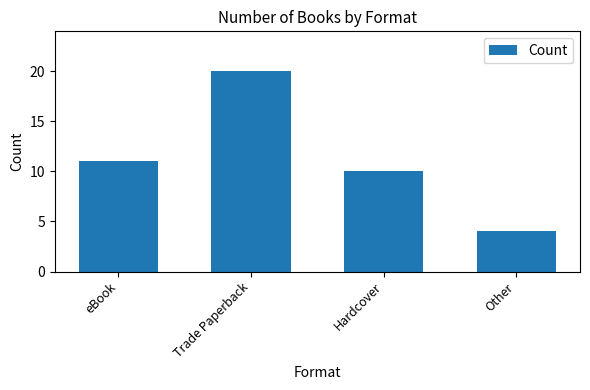

Approximately how many times larger is the value at Hardcover compared to Other?

2.5